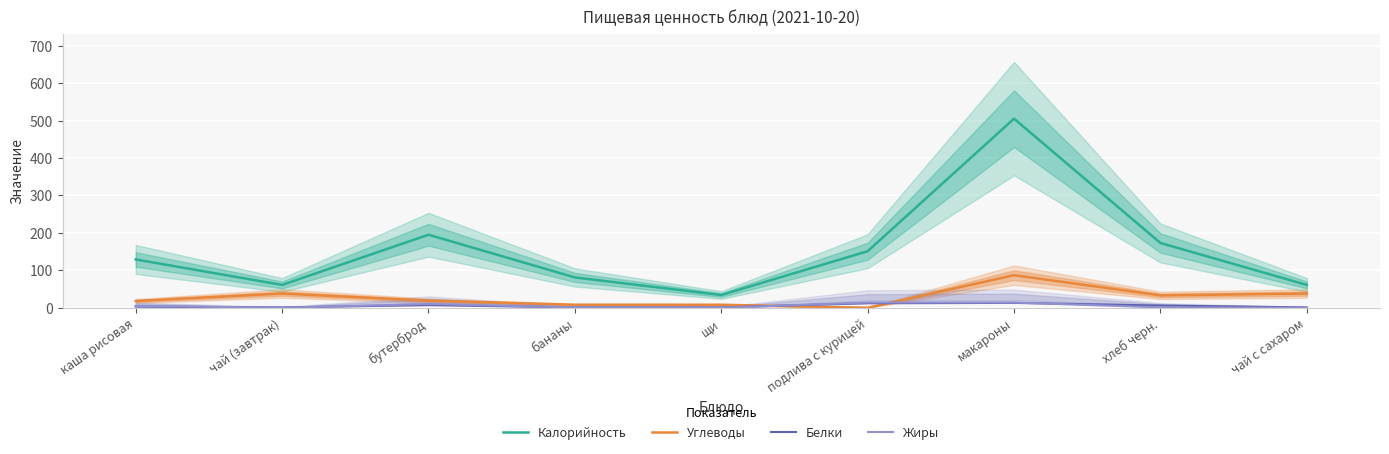

What is the label of the 1st point from the right?

чай с сахаром